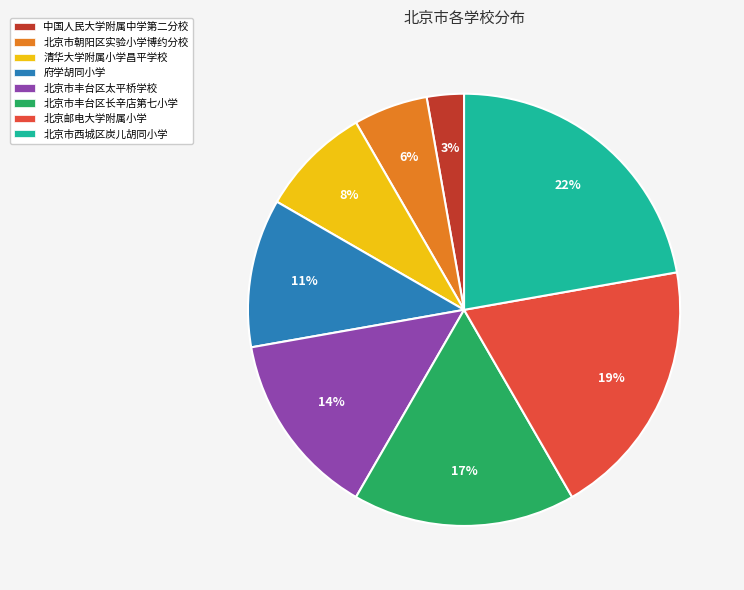

What is the largest slice in the pie chart?

北京市西城区炭儿胡同小学